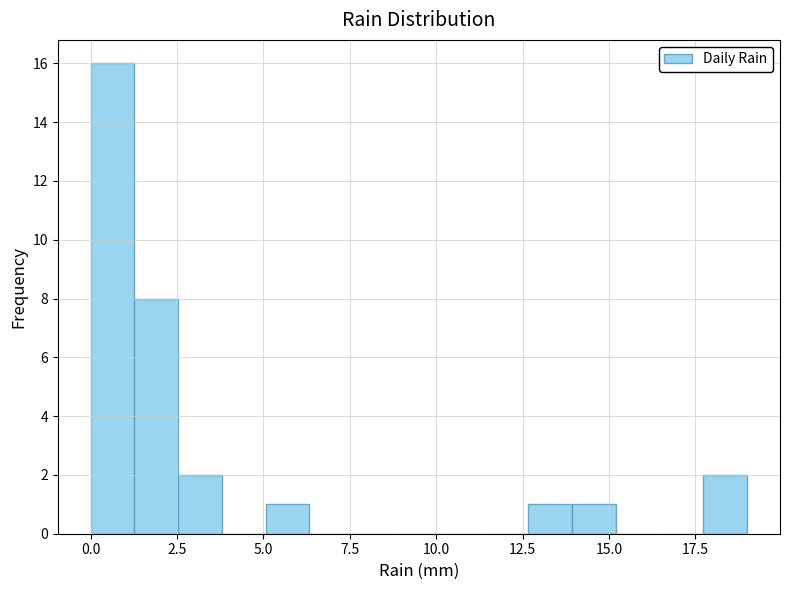

Around what value on the x-axis is the tallest bar? Give the approximate position of its centre, as read against the axis.

0.5